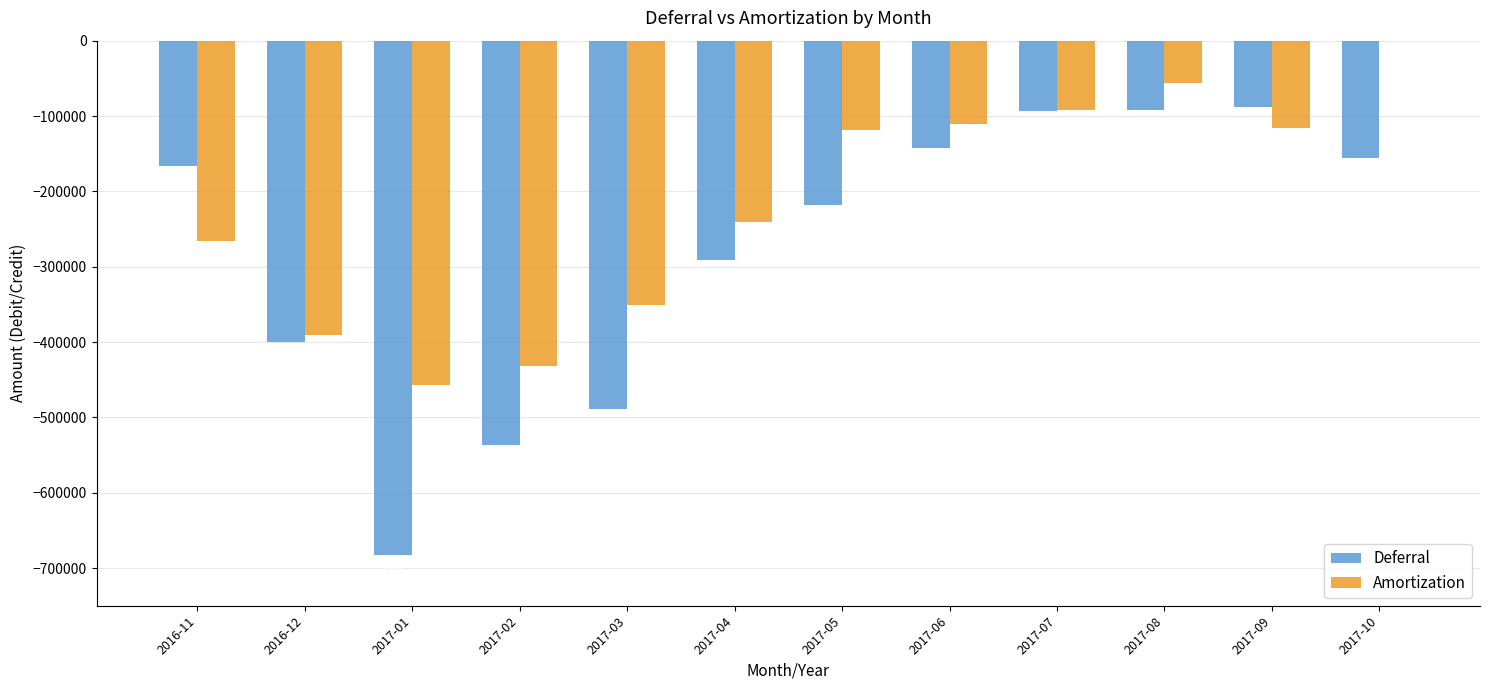

Between 2016-12 and 2017-02, which series saw the biggest shift?

Deferral